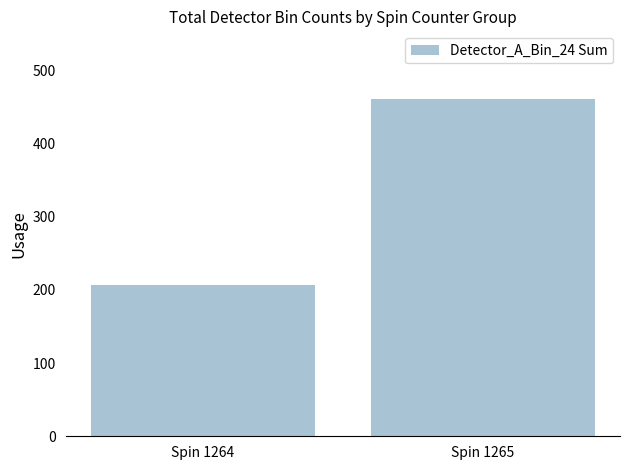

At which category does the chart reach its peak across all series?

Spin 1265